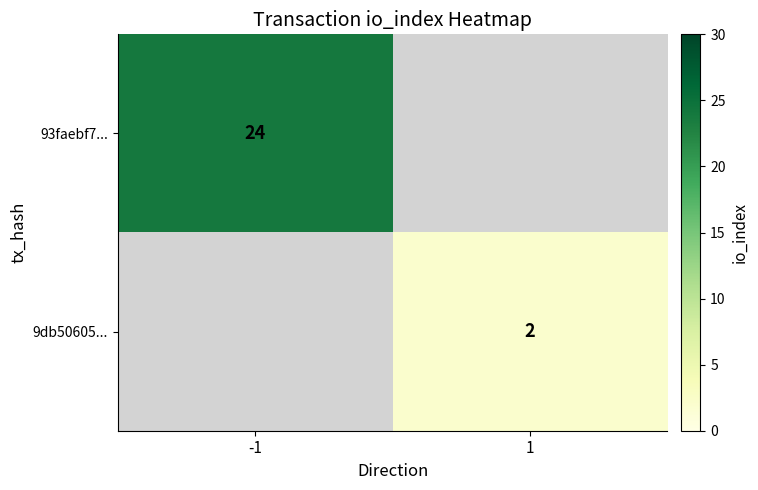

Is the value of 9db50605... at 1 greater than the value of 93faebf7... at -1?

No